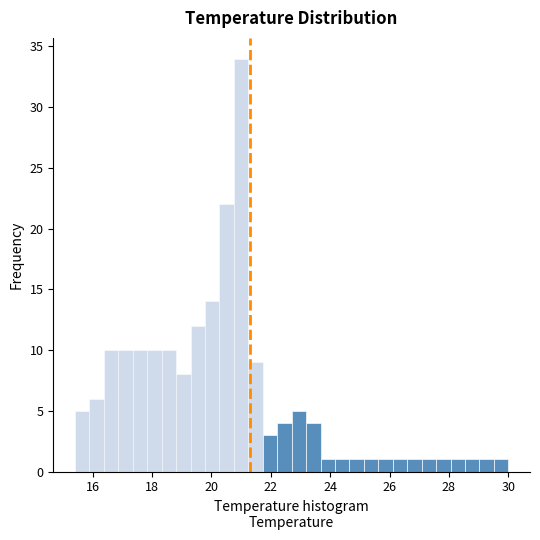

Read against the x-axis, roughly where is the centre of the tallest bar?

21.0